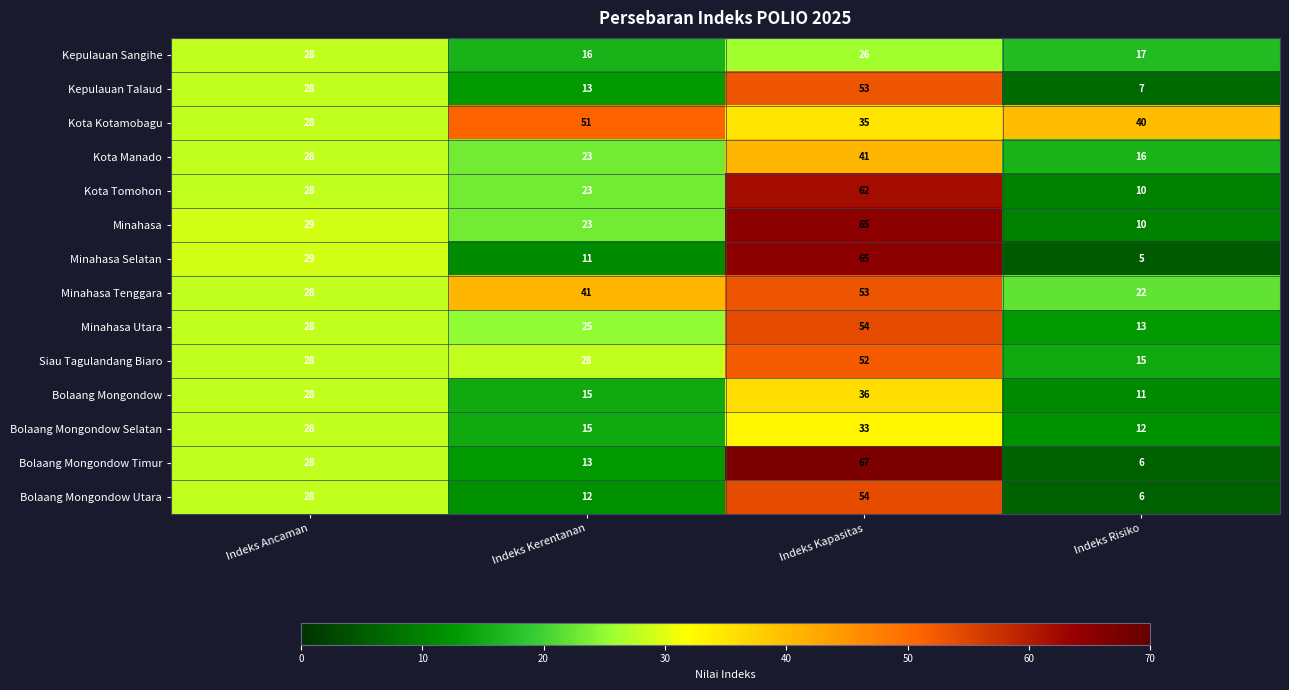

At which label does Kota Kotamobagu first exceed 40?

Indeks Kerentanan